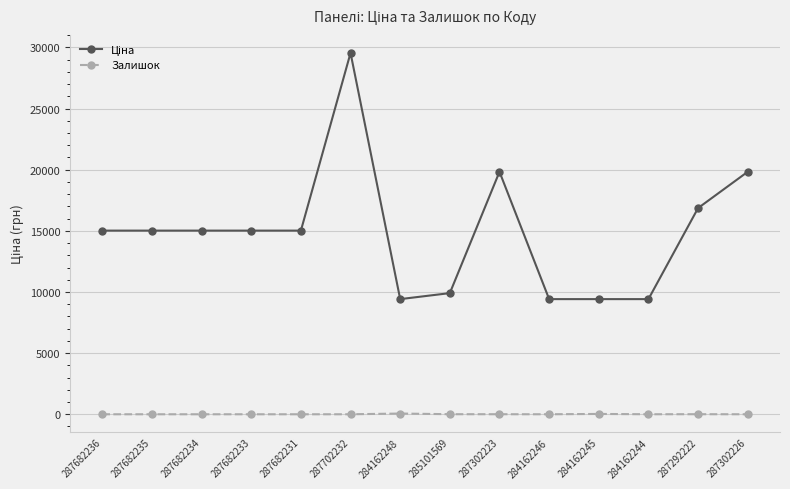

Which category has the highest value across all series?

287702232